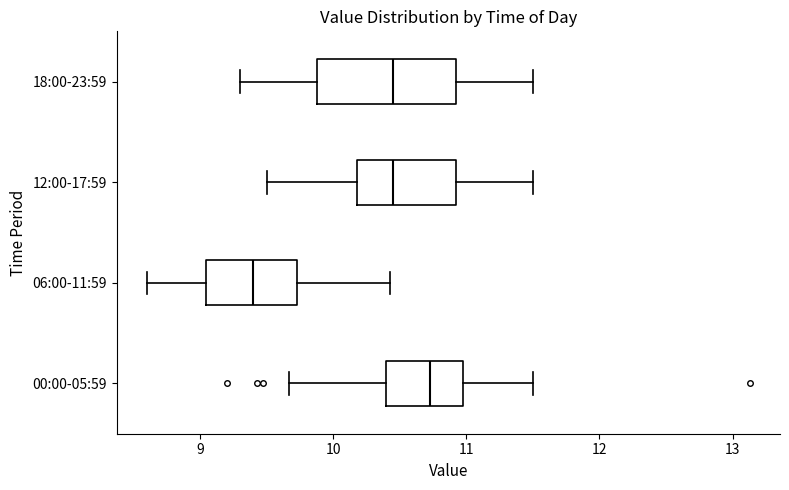

Which box is the widest, from its left edge to its right edge?

18:00-23:59